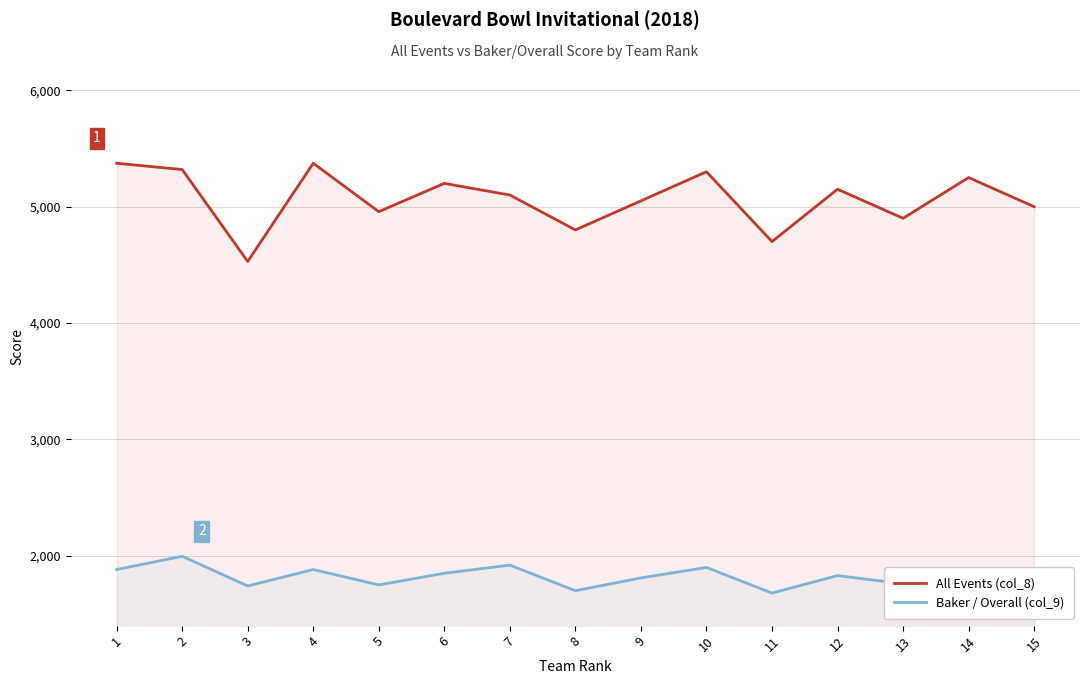

True or false: Baker / Overall (col_9) has a value of 1900 at 10.

True